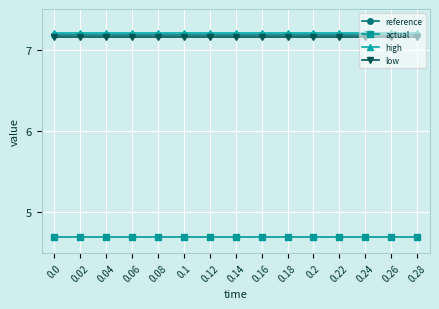

Is this an area chart (filled region under the line)?

No